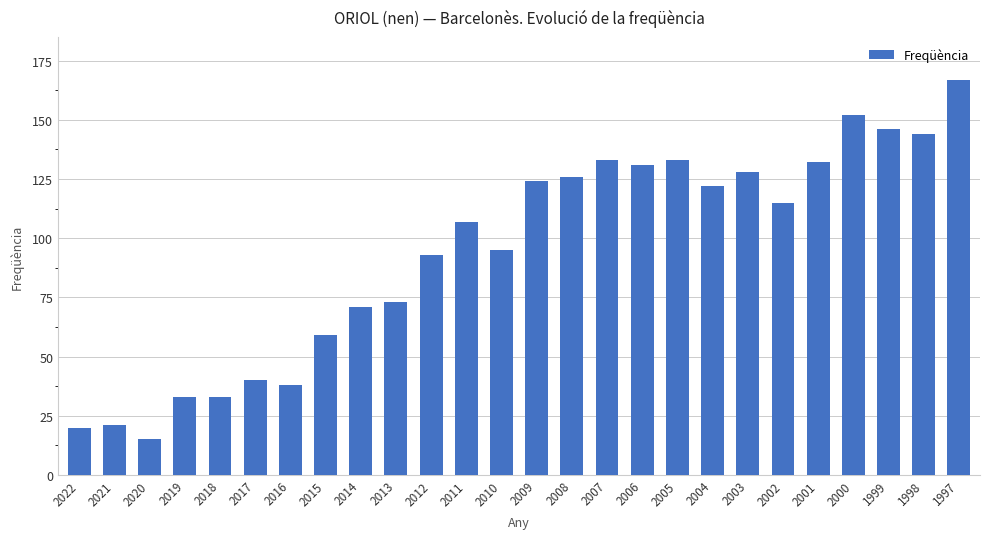

Reading left to right, transcribe all the data shown in this chart.

20	21	15	33	33	40	38	59	71	73	93	107	95	124	126	133	131	133	122	128	115	132	152	146	144	167